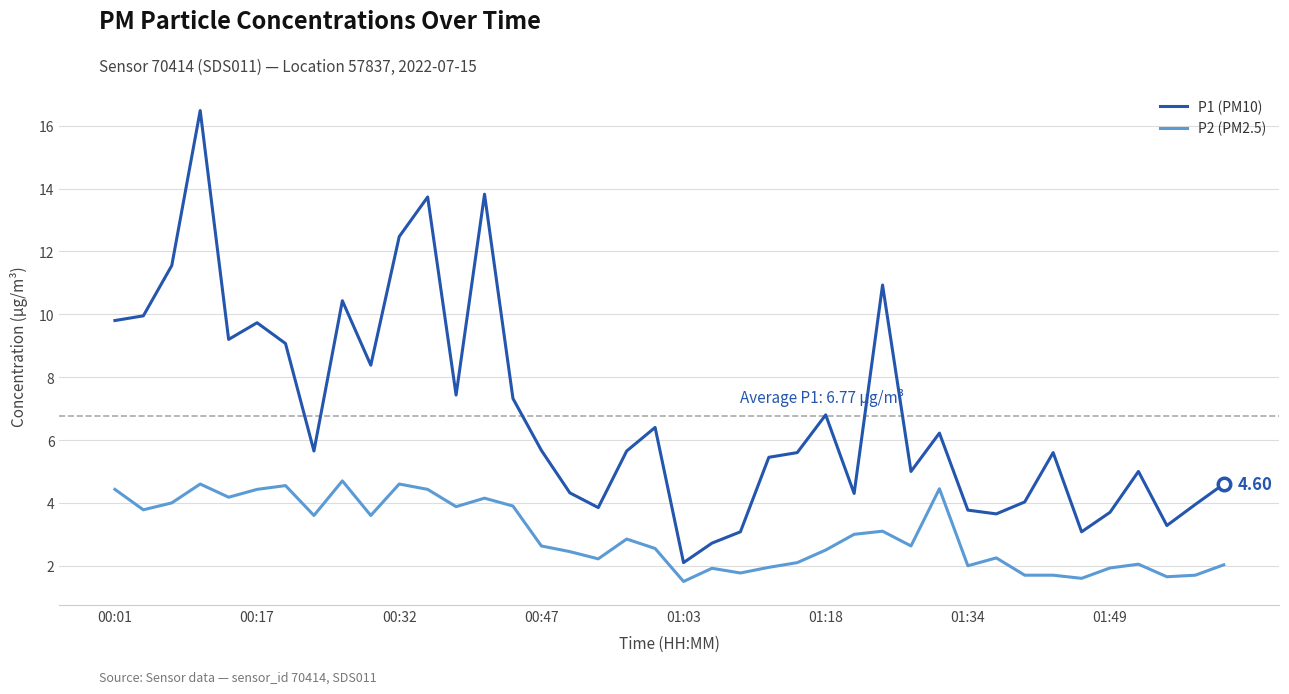

List the series in order of their overall mean, lowest first.

P2 (PM2.5), P1 (PM10)